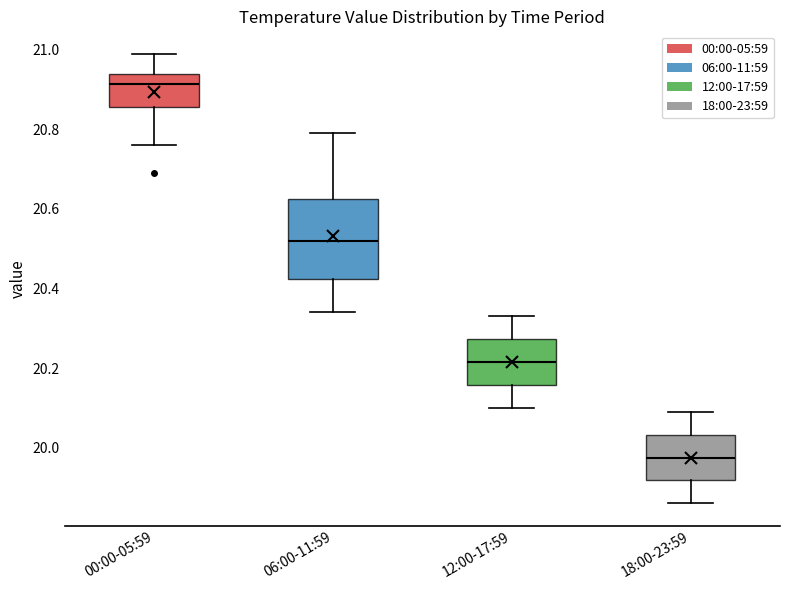

Which box is the tallest, from its lower edge to its upper edge?

06:00-11:59